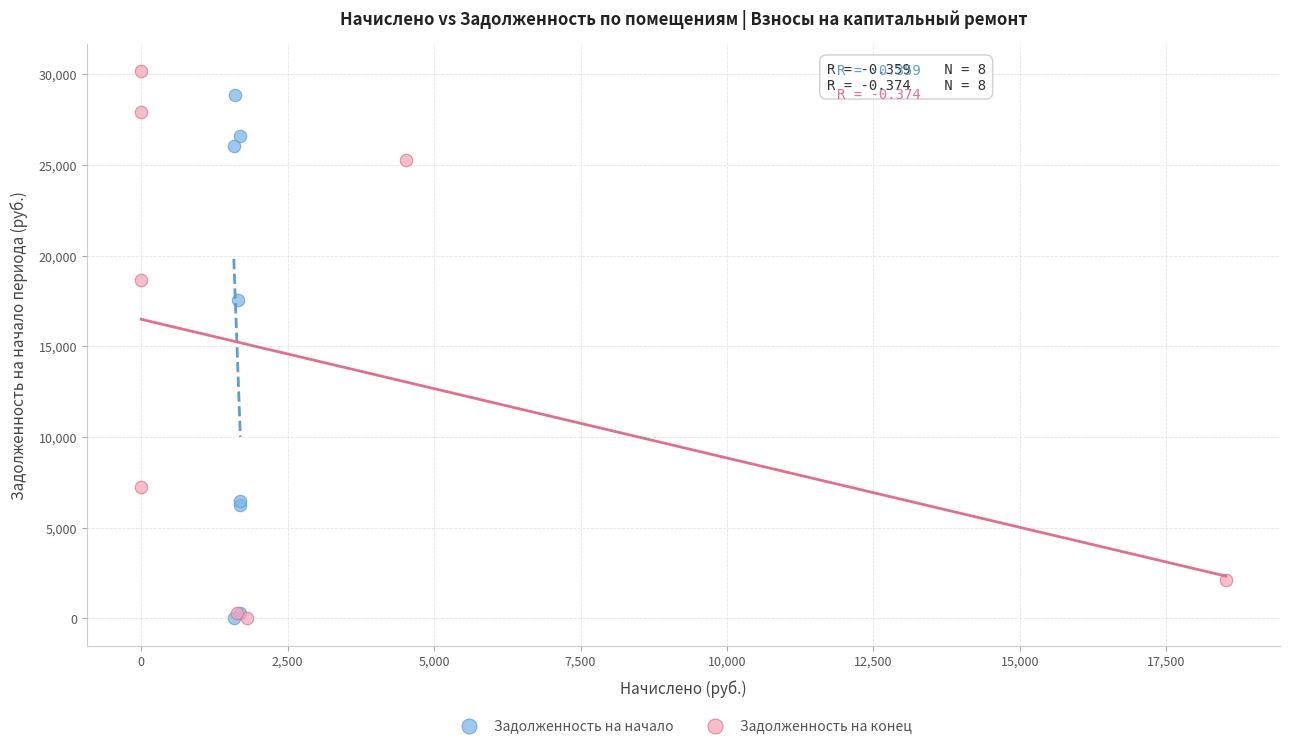

Which series has the largest Y range (max minus min)?

Задолженность на конец